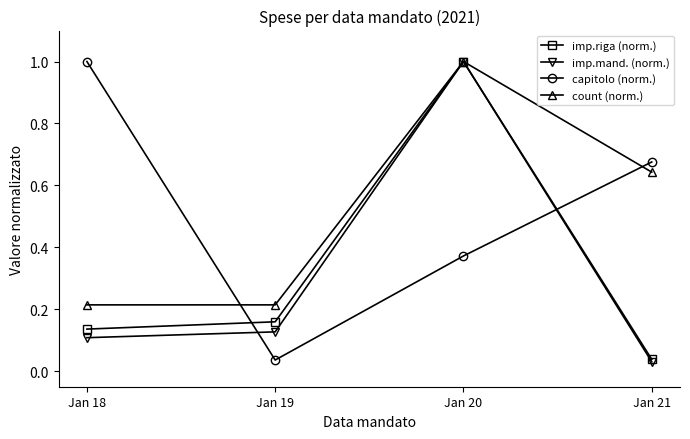

At which category is the sum across all series the highest?

Jan 20